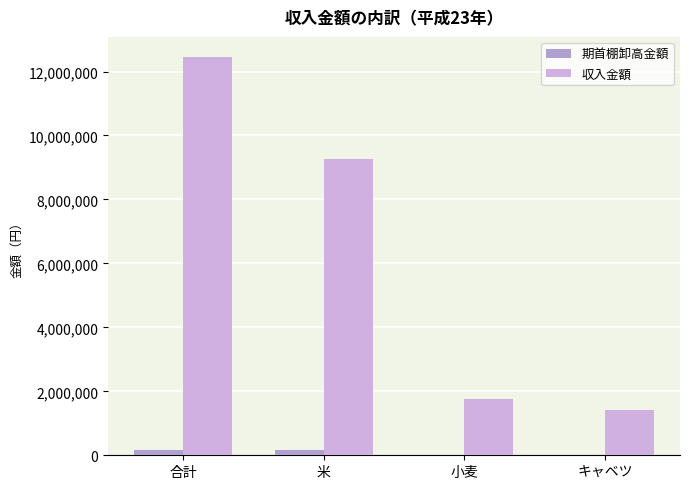

At which category does the chart reach its minimum across all series?

小麦